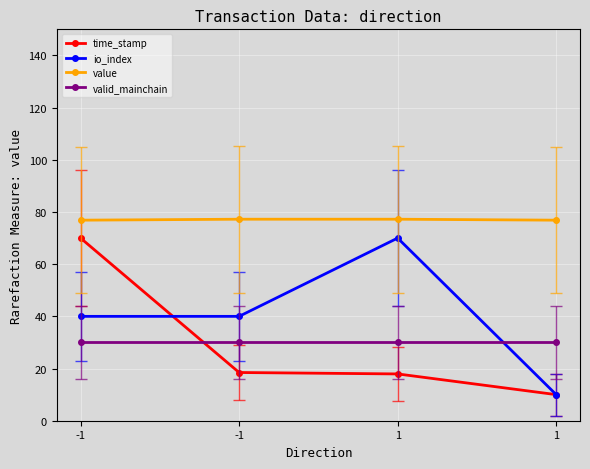

True or false: io_index and value intersect in this chart.

False